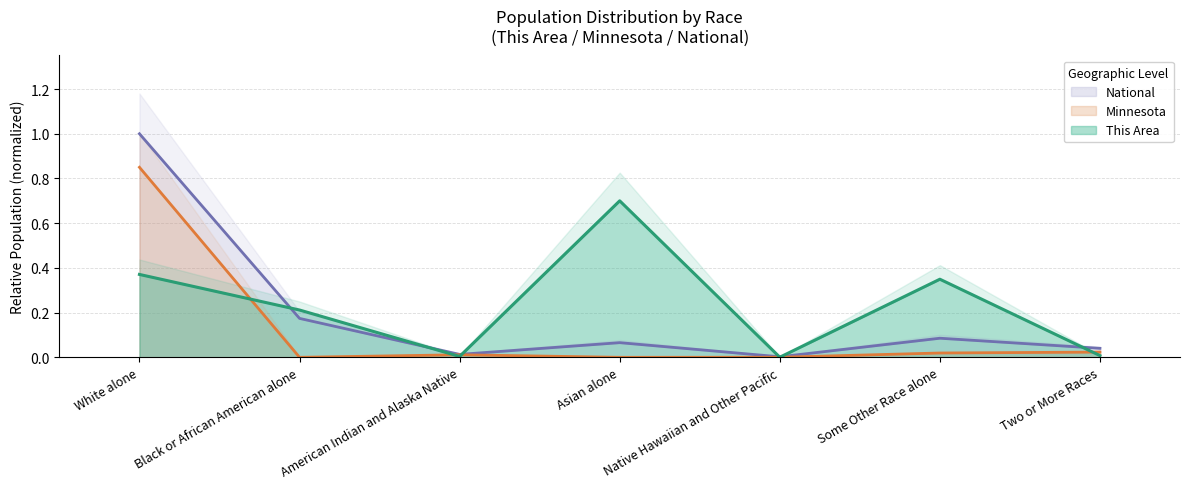

True or false: Minnesota and National cross at least once.

False